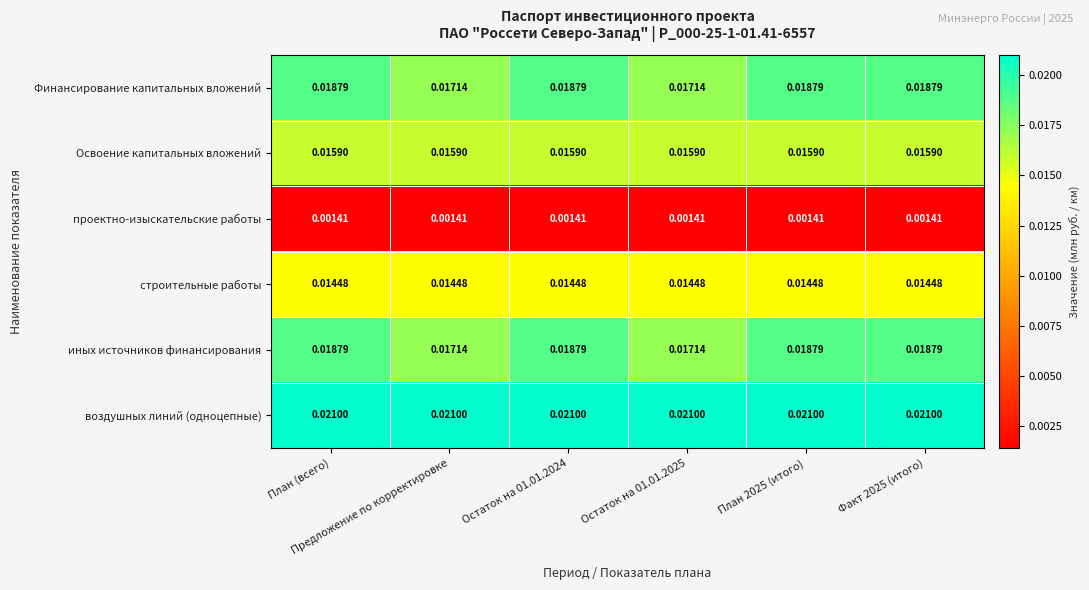

What is the total value across all series at Факт 2025 (итого)?

0.1